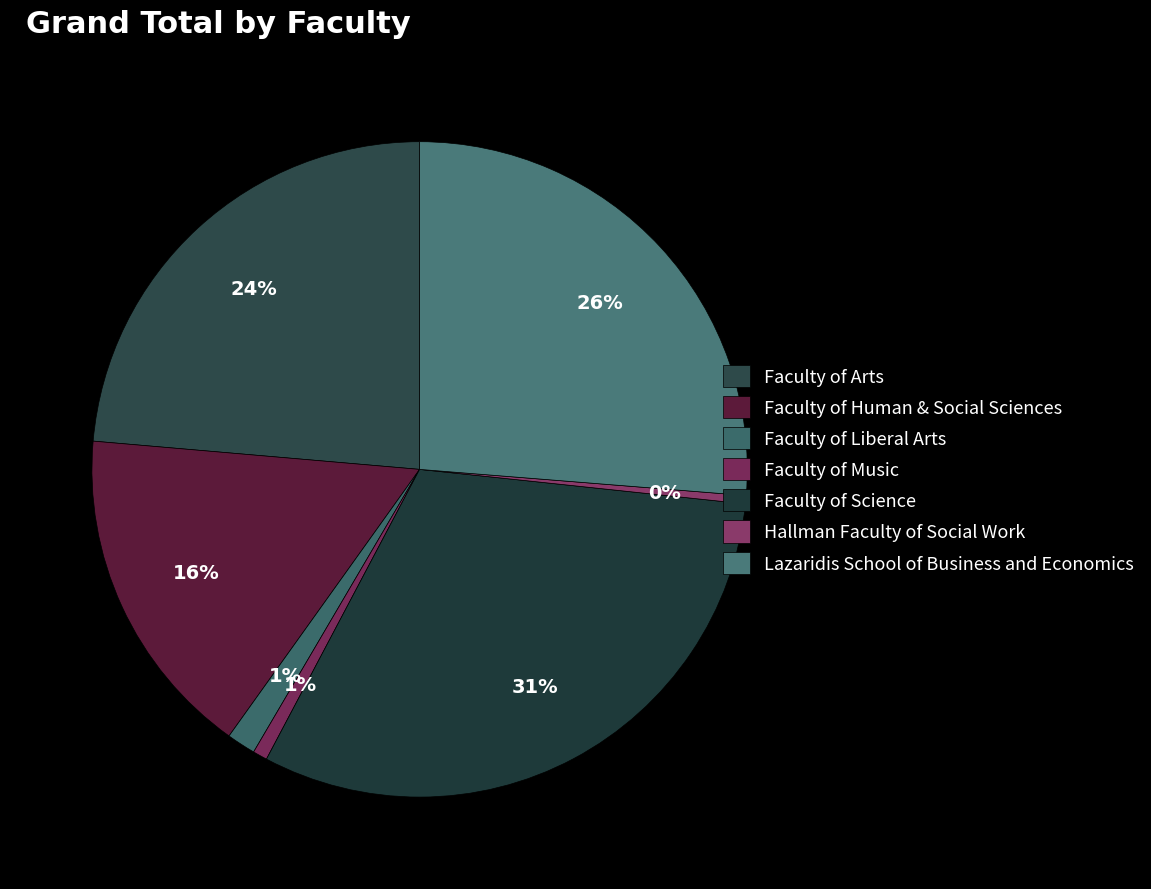

True or false: Faculty of Music accounts for 11% of the total.

False